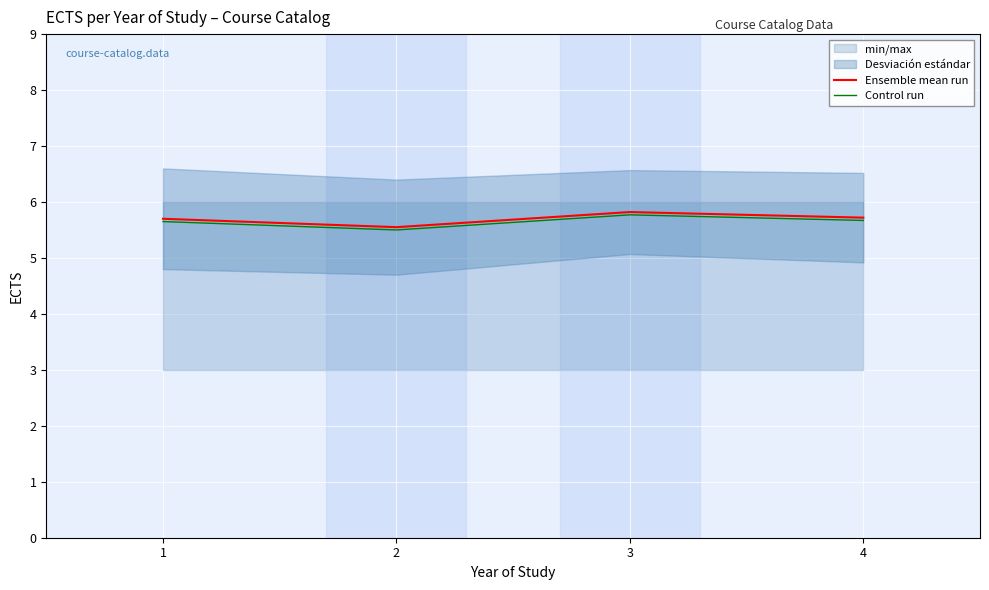

Read the Ensemble mean run value at 4.

5.7